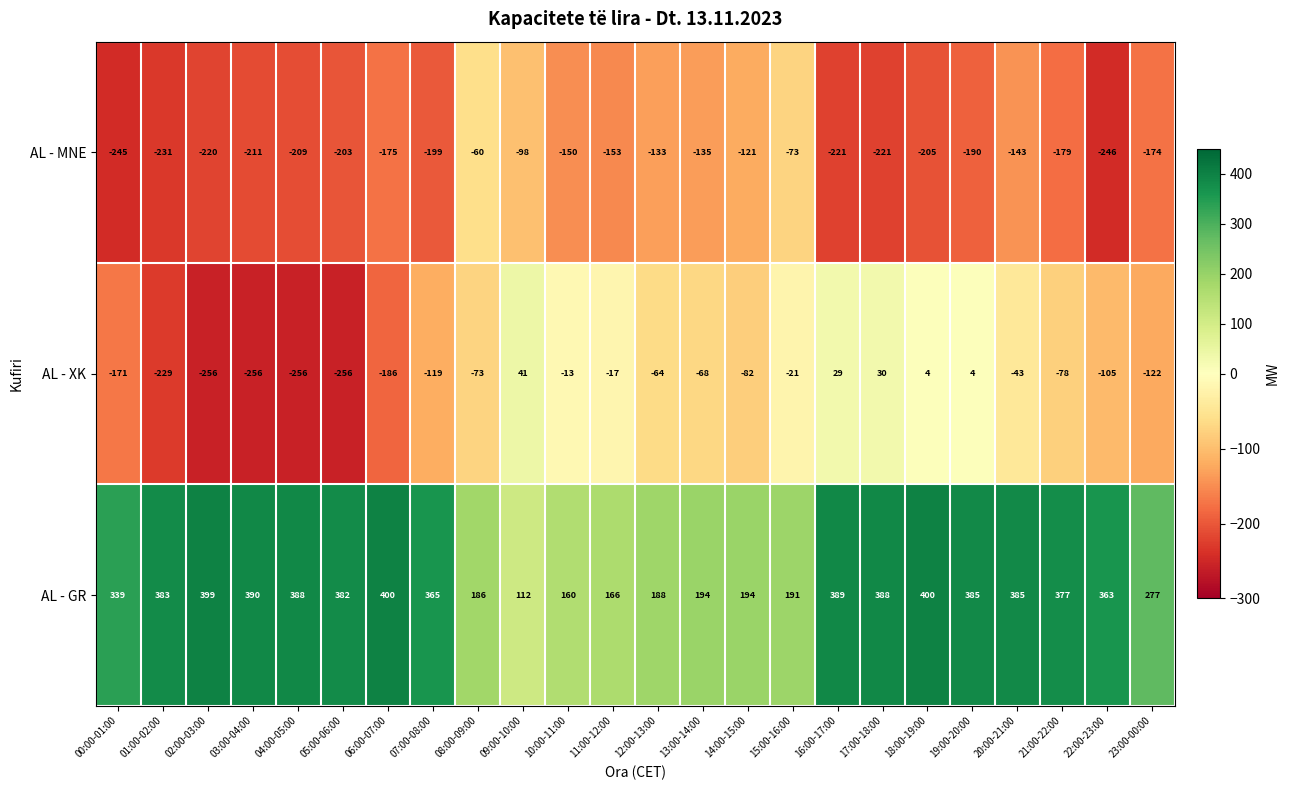

What is the sum of all AL - XK values?

-2307